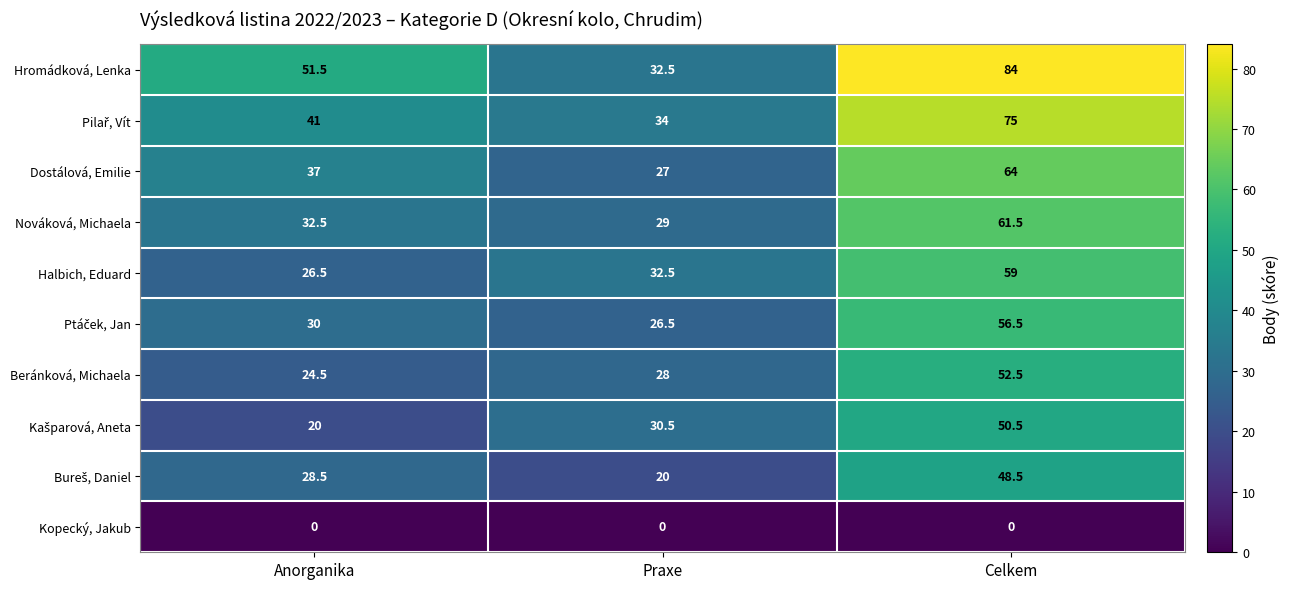

Rank the categories by Halbich, Eduard value from lowest to highest.

Anorganika, Praxe, Celkem